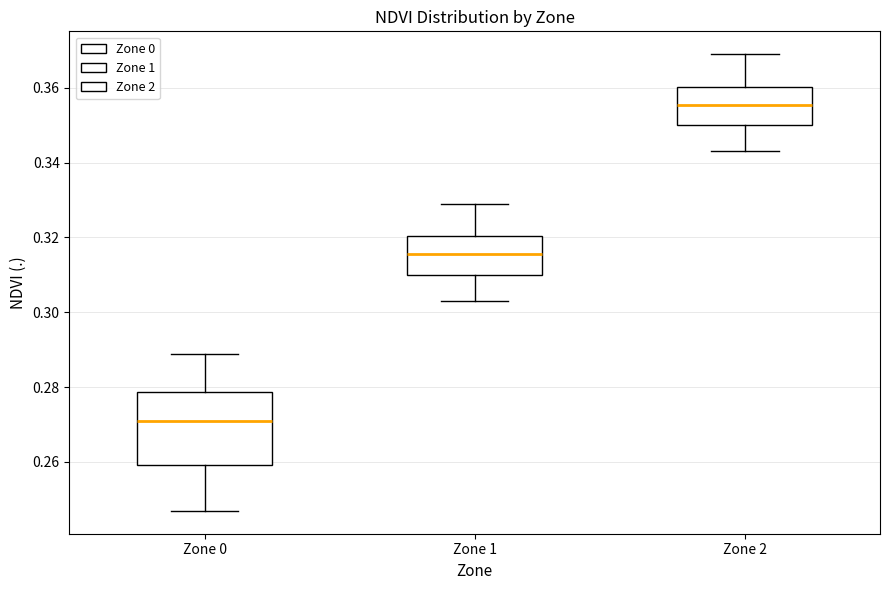

Reading left to right, read every box against the y-axis: the position of its median line, the range the box covers, and the ends of its whiskers. The values are not printed on the chart, so give them approximately, as read against the axis.

Zone 0: median 0.272, box 0.260 to 0.278, whiskers 0.246 to 0.288
Zone 1: median 0.316, box 0.310 to 0.320, whiskers 0.304 to 0.330
Zone 2: median 0.356, box 0.350 to 0.360, whiskers 0.344 to 0.370